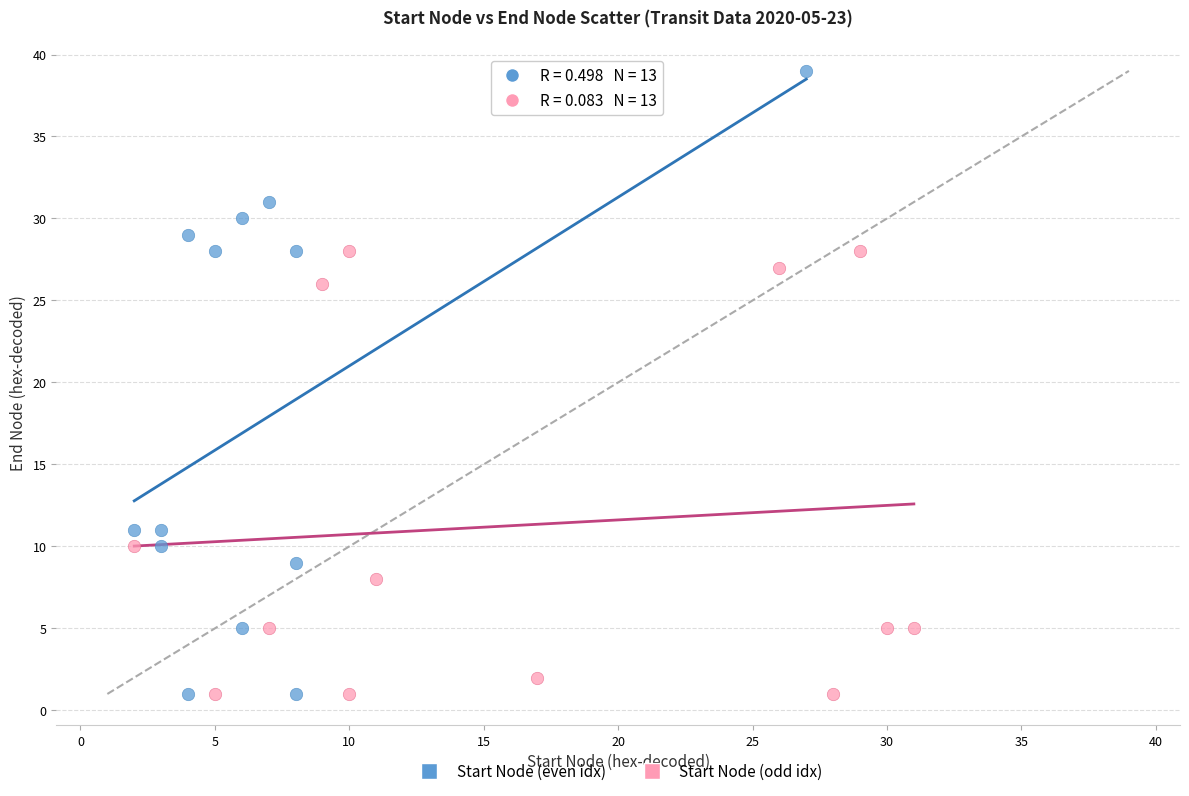

Which series reaches the maximum Y coordinate?

Start Node (even idx)